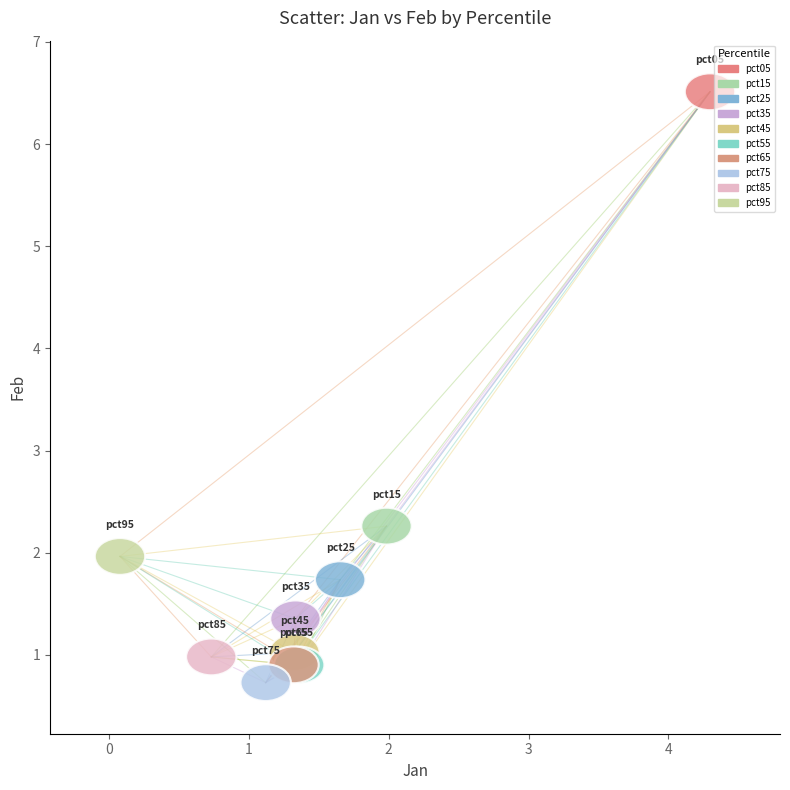

What Y value in the scatter plot is closest to 3?

2.3